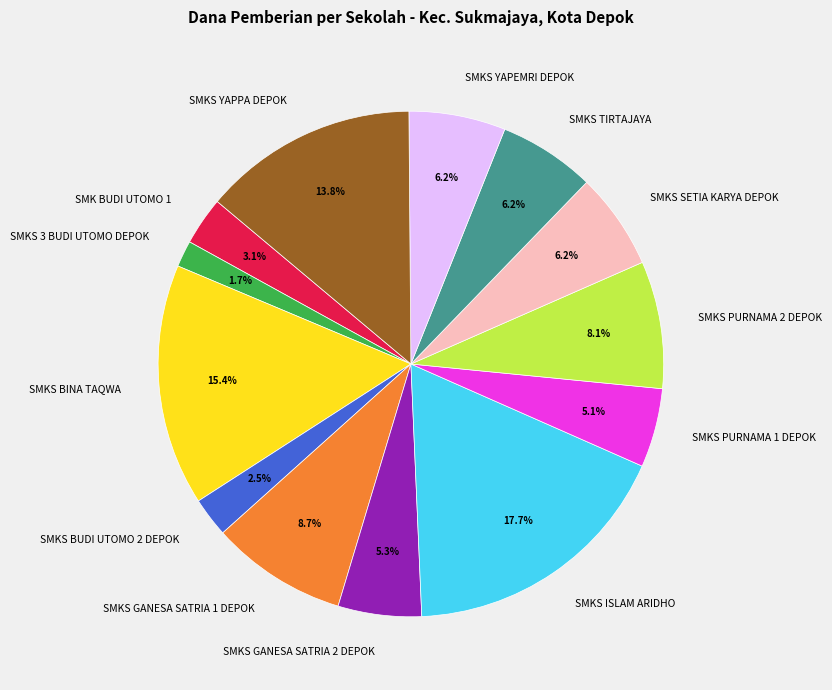

Is SMKS TIRTAJAYA the majority of the pie?

No